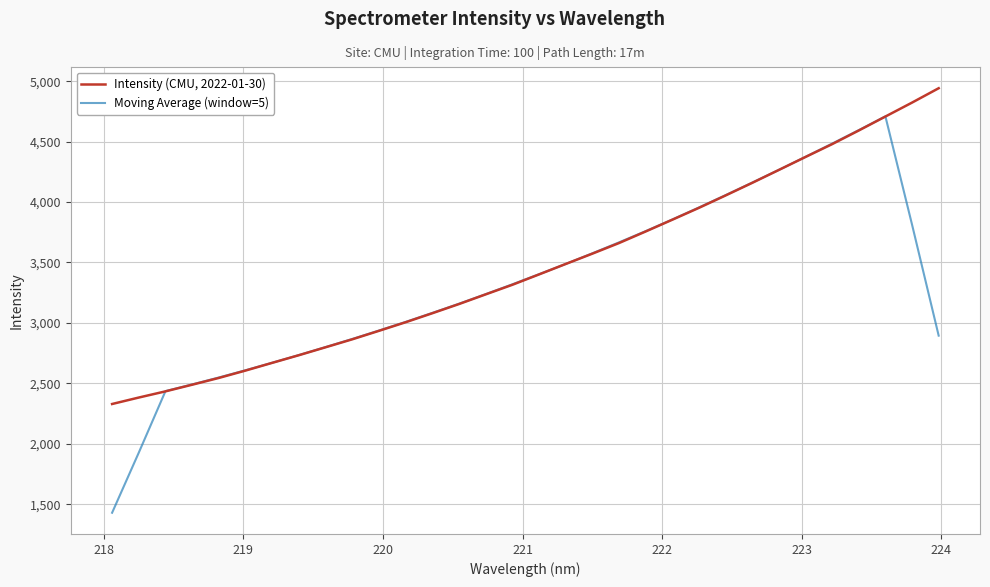

Which series has the widest spread of values?

Moving Average (window=5)